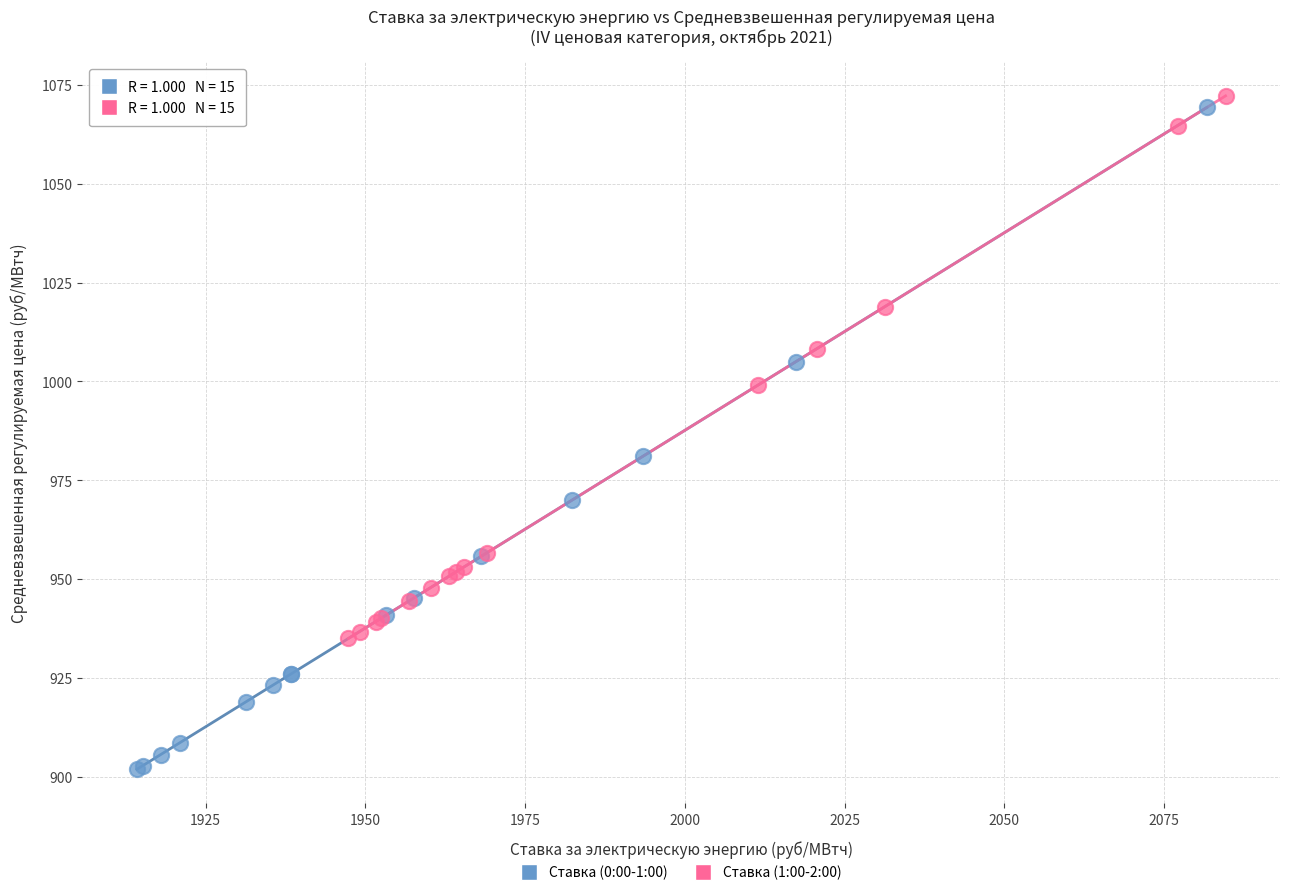

Which series has the largest Y range (max minus min)?

Ставка (0:00-1:00)